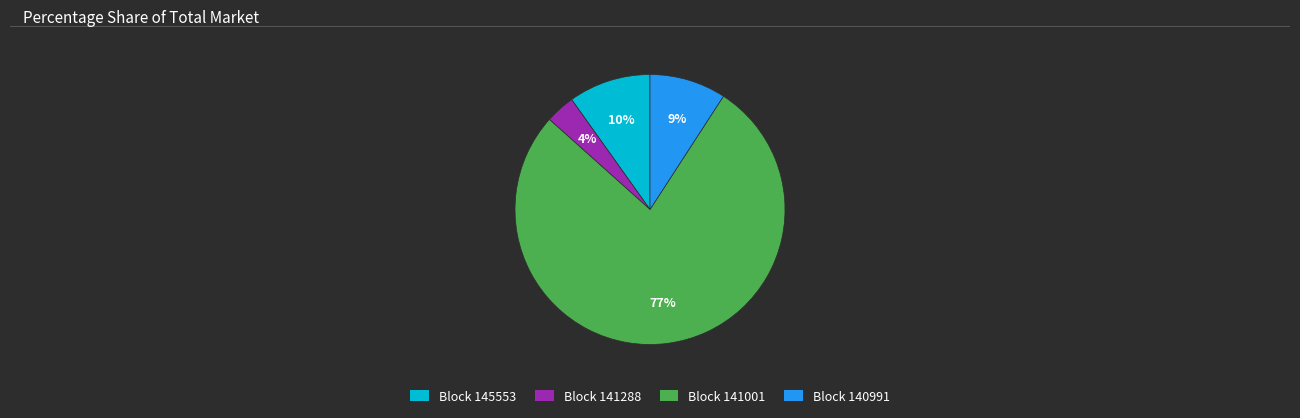

What is the smallest slice in the pie chart?

Block 141288